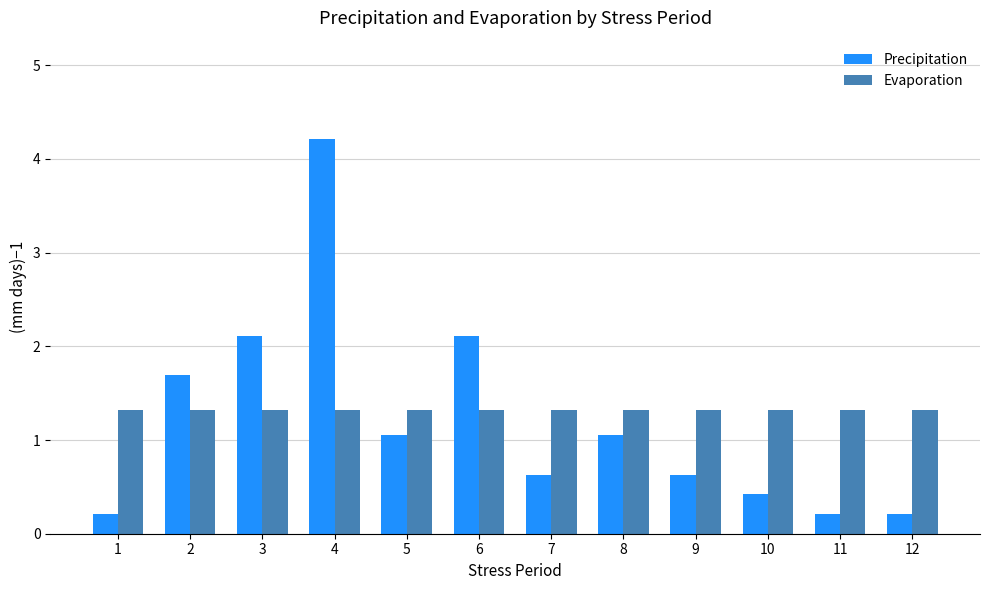

What is the smallest value displayed?

0.2